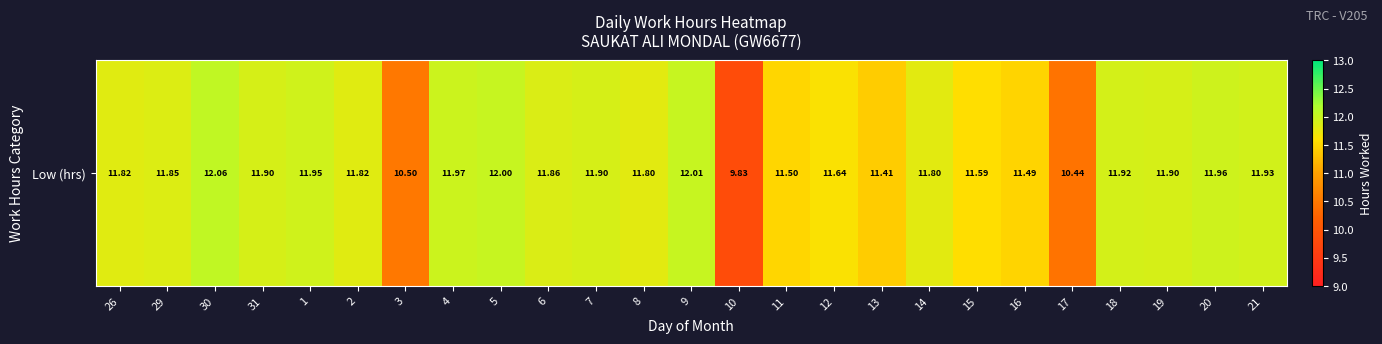

How many distinct data groups are displayed?

1